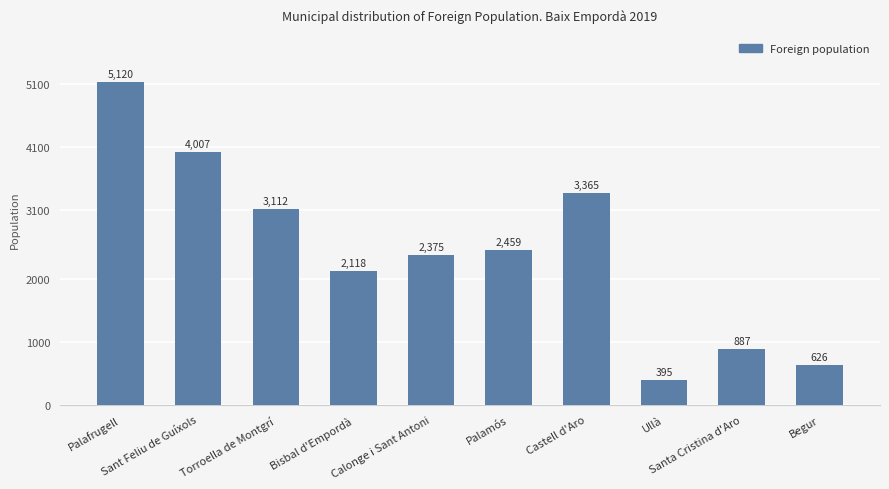

What is the value of the 5th bar from the left?

2375